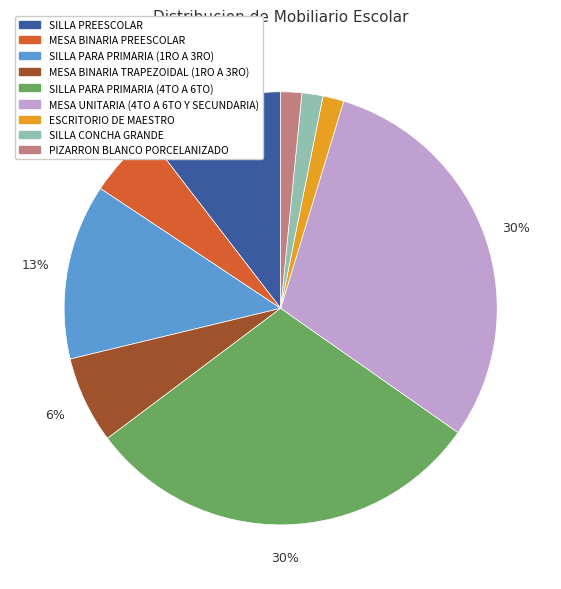

Combined, do MESA BINARIA TRAPEZOIDAL (1RO A 3RO) and SILLA PARA PRIMARIA (1RO A 3RO) account for over 50%?

No